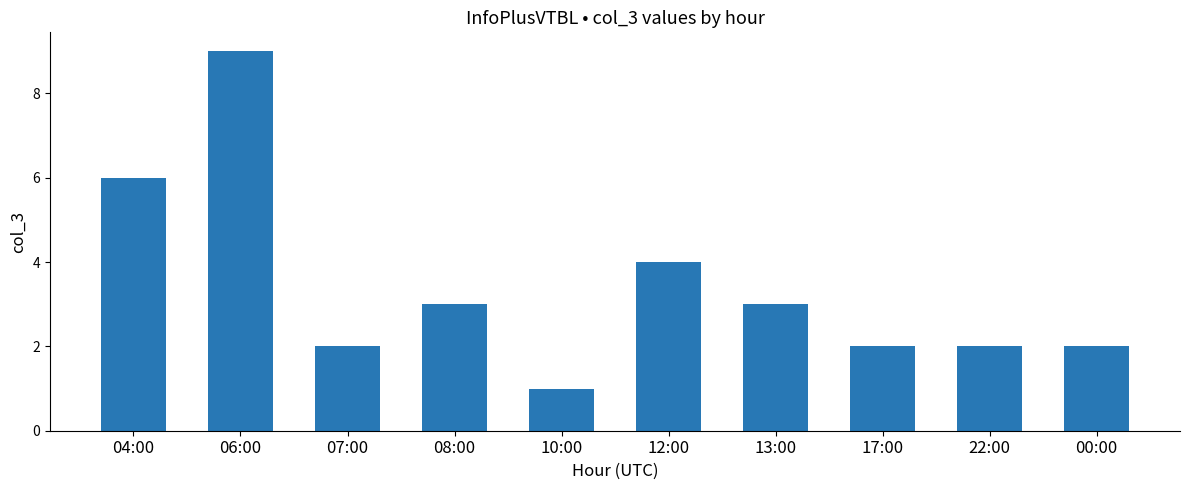

What is the label of the 6th bar from the right?

10:00